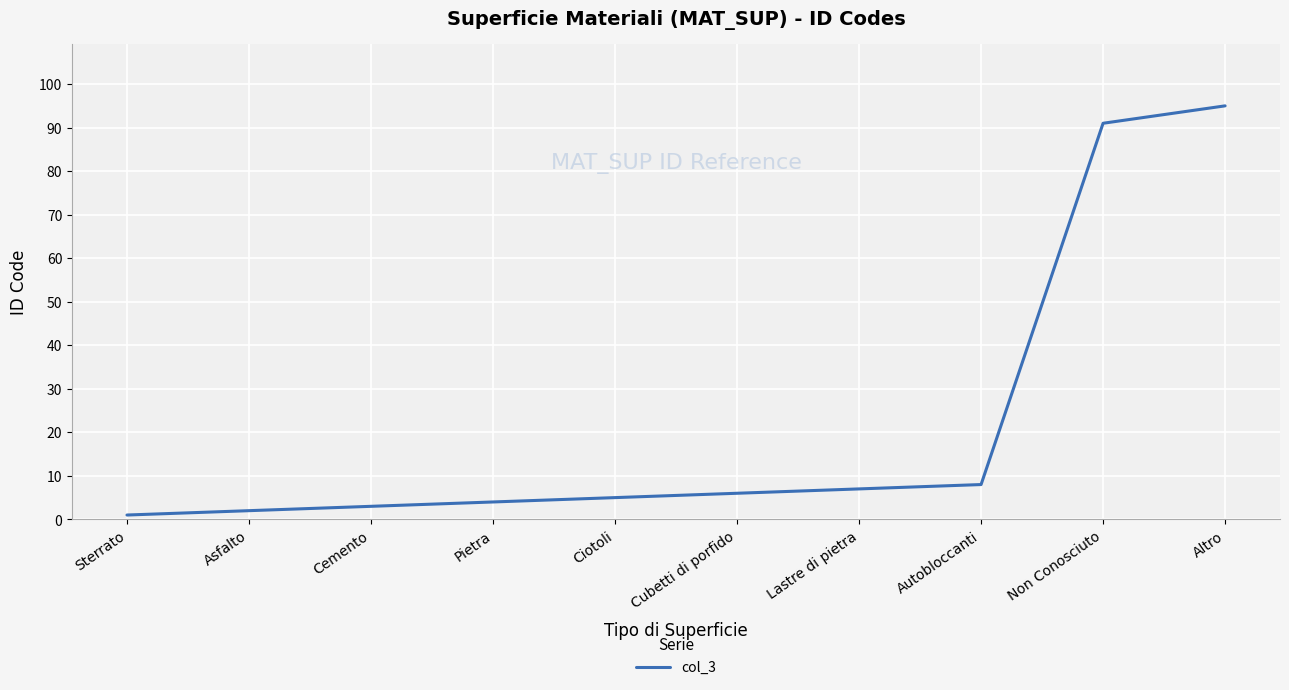

What is the difference between the second highest and second lowest values?

89